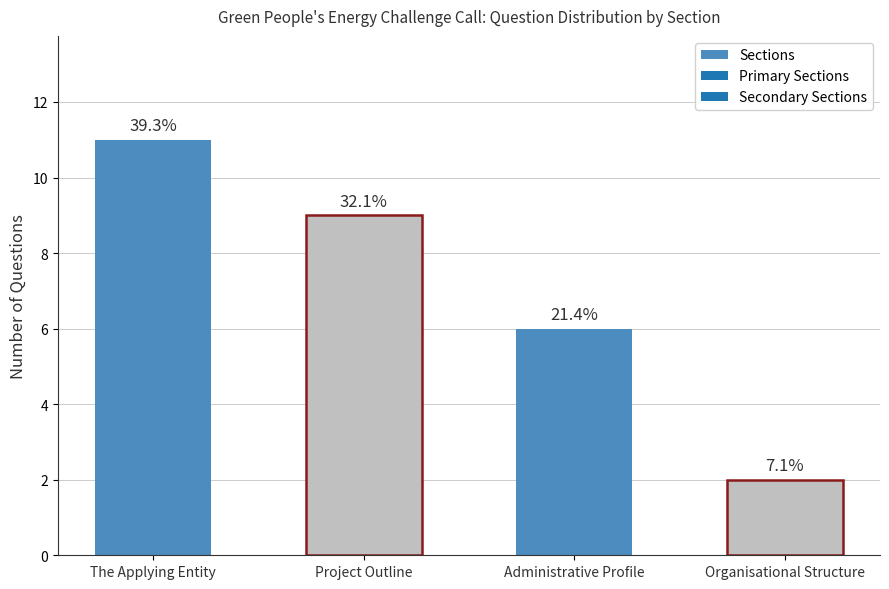

The value at Organisational Structure is 2. True or false?

True